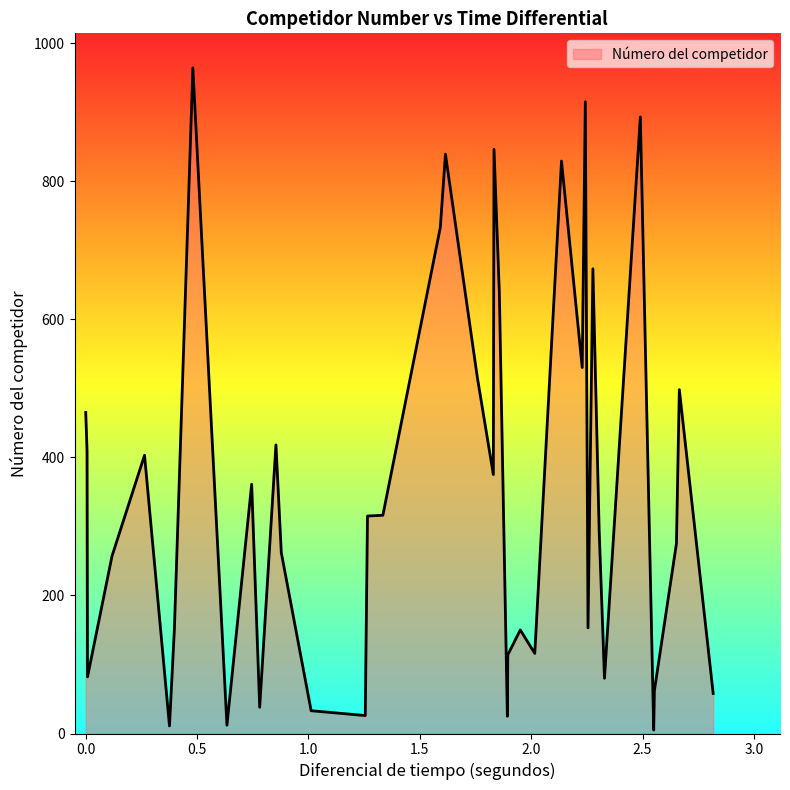

What is the difference between the maximum and minimum values?

959